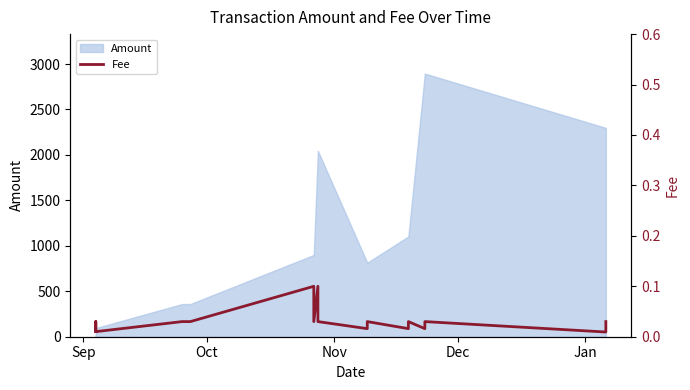

Where is the first local minimum?

Nov